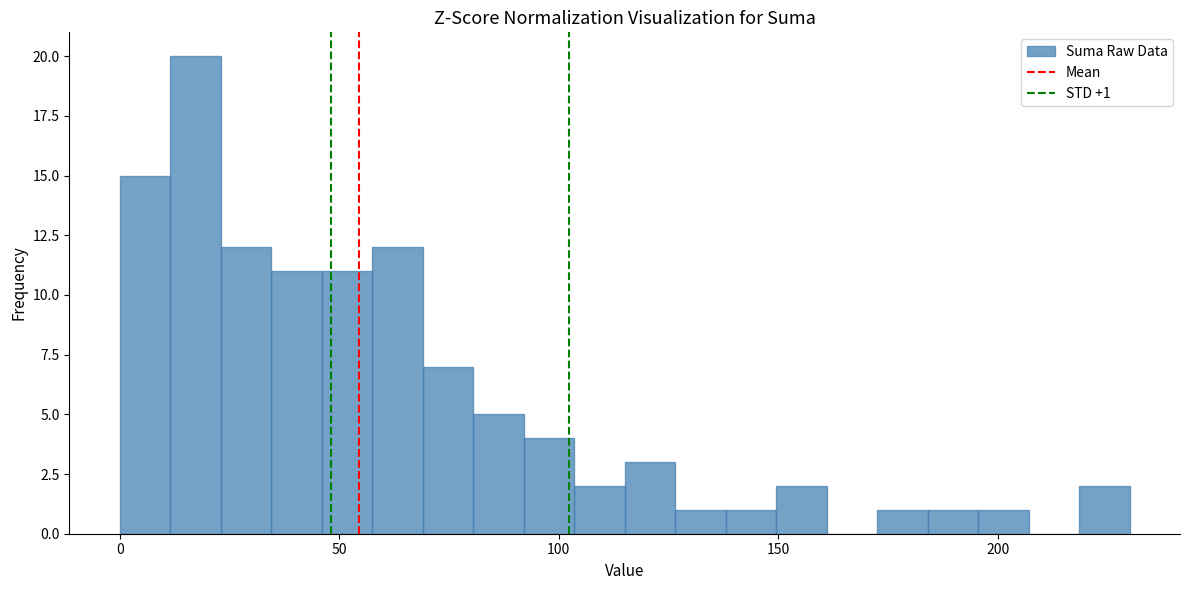

Around what value on the x-axis is the tallest bar? Give the approximate position of its centre, as read against the axis.

15